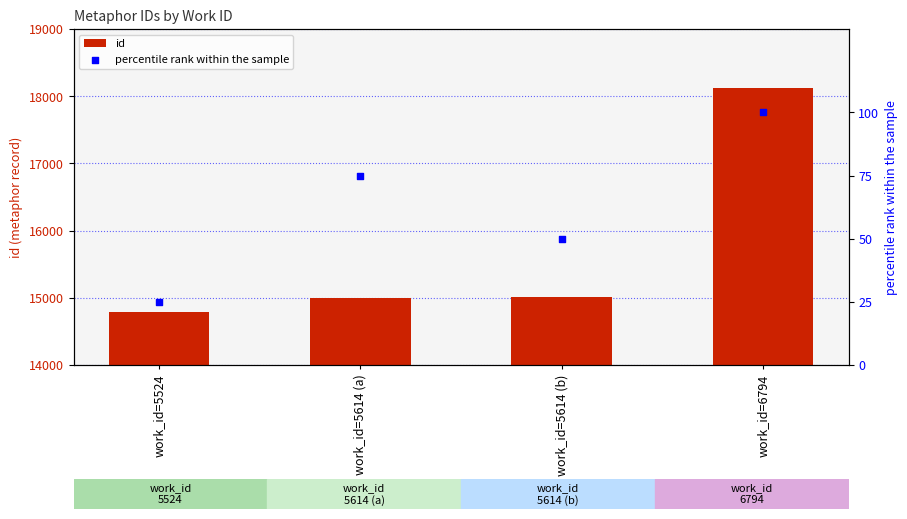

Which series has the largest total across all categories?

id